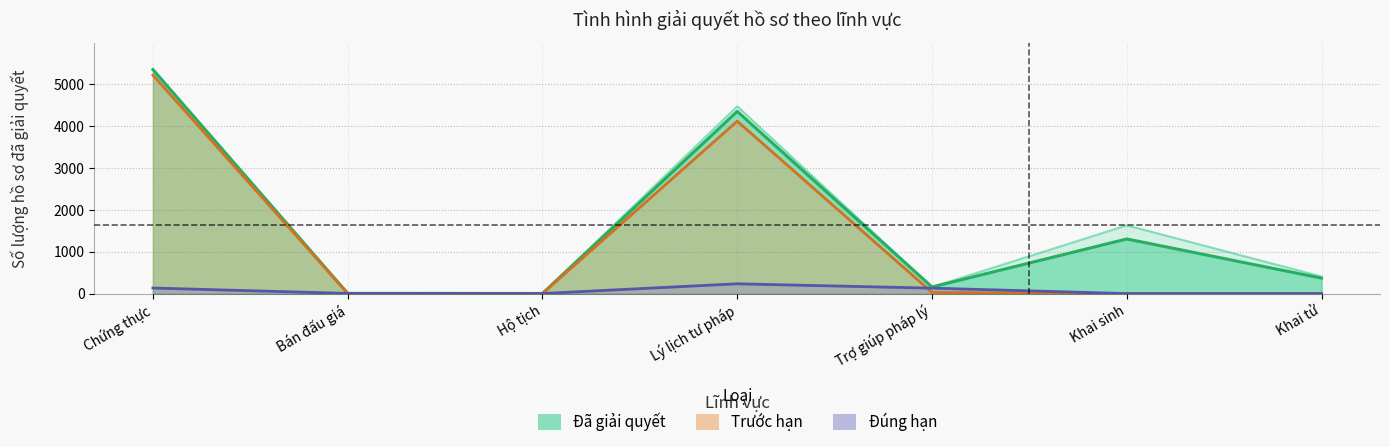

True or false: Trước hạn and Đúng hạn cross at least once.

True